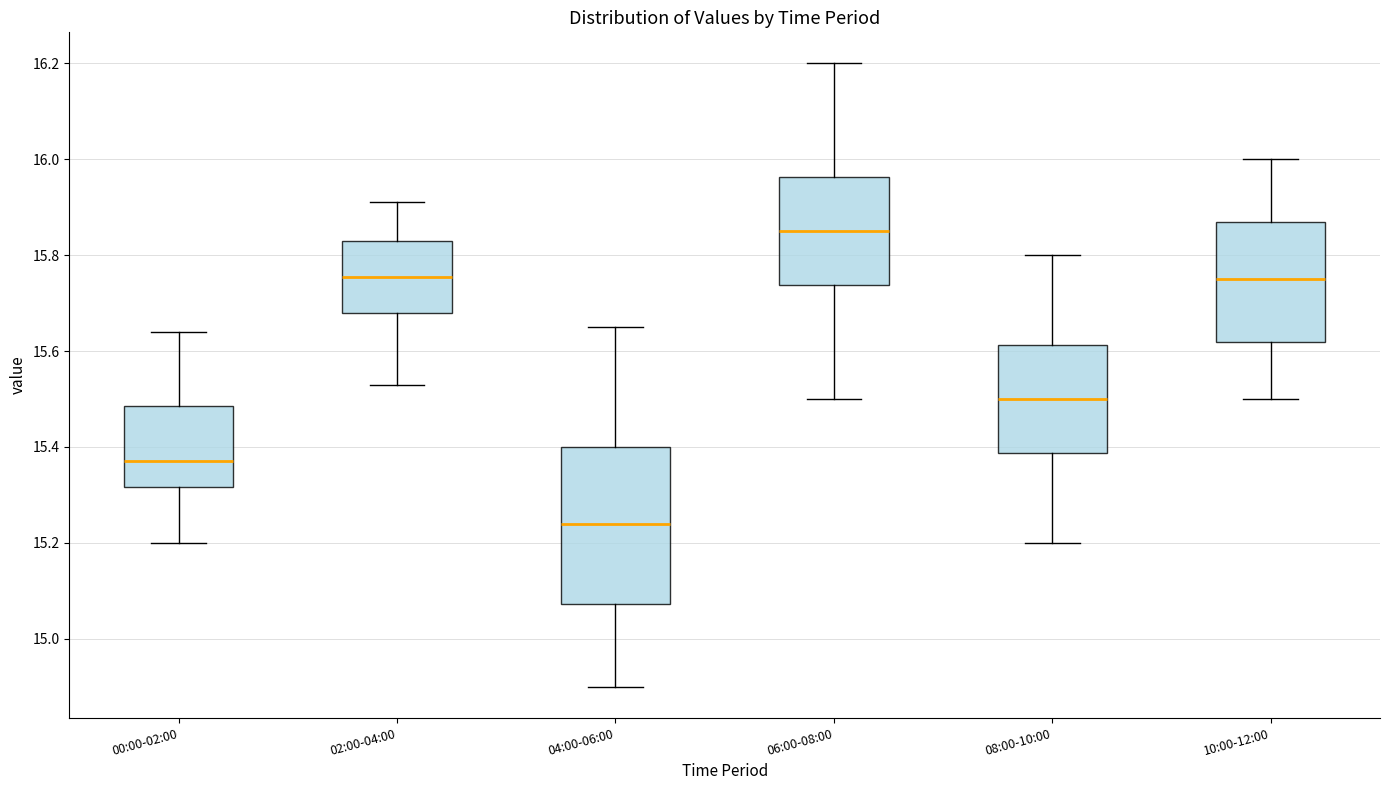

Where does the upper whisker of the box for 00:00-02:00 end on the y-axis? The values are not printed on the chart, so give them approximately, as read against the axis.

15.64